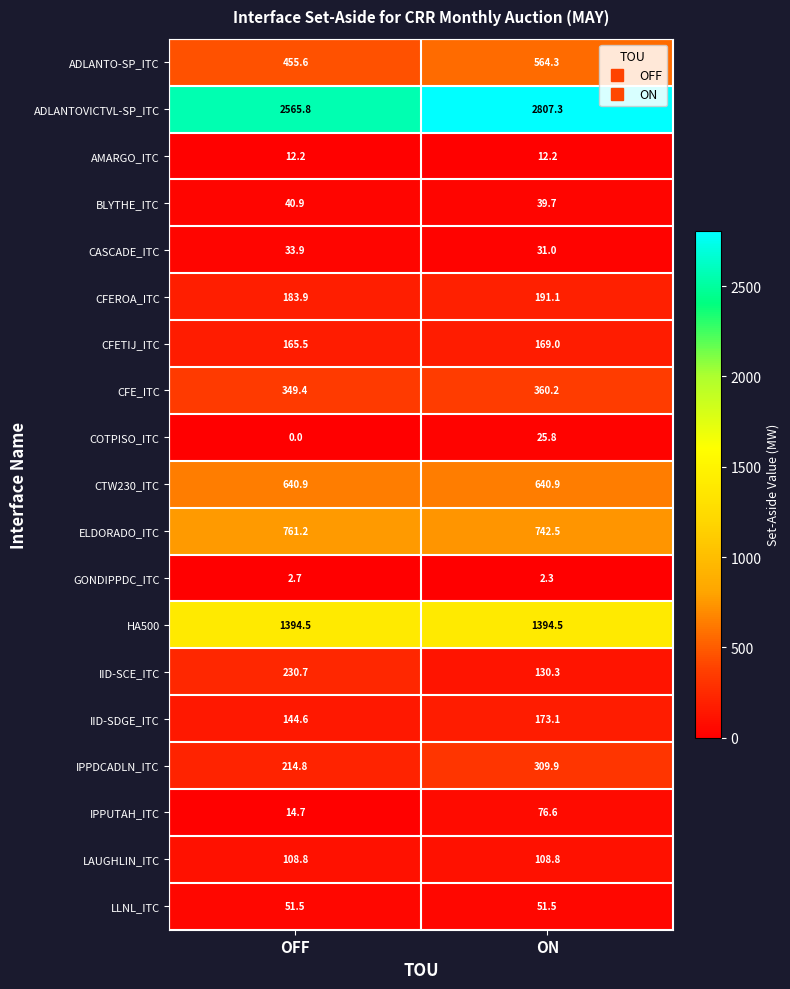

At how many categories does at least one series exceed 551?

2